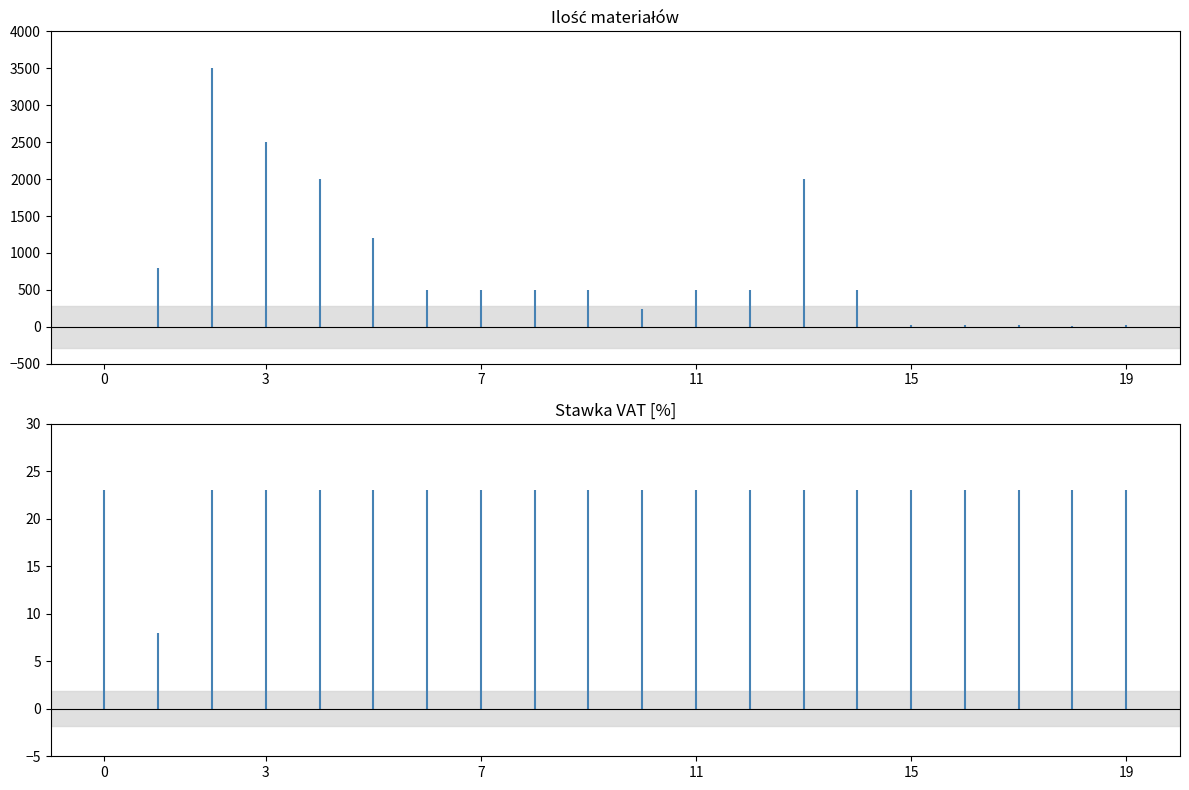

What is the value of the Ilość bar at the 8th from the left?

500.0